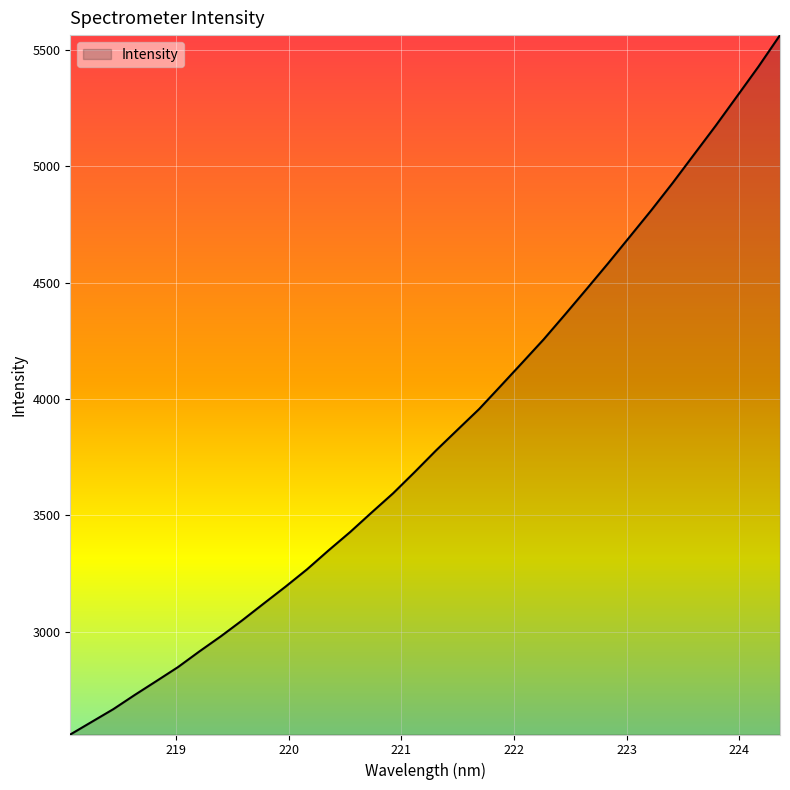

What is the greatest value displayed?

5565.0